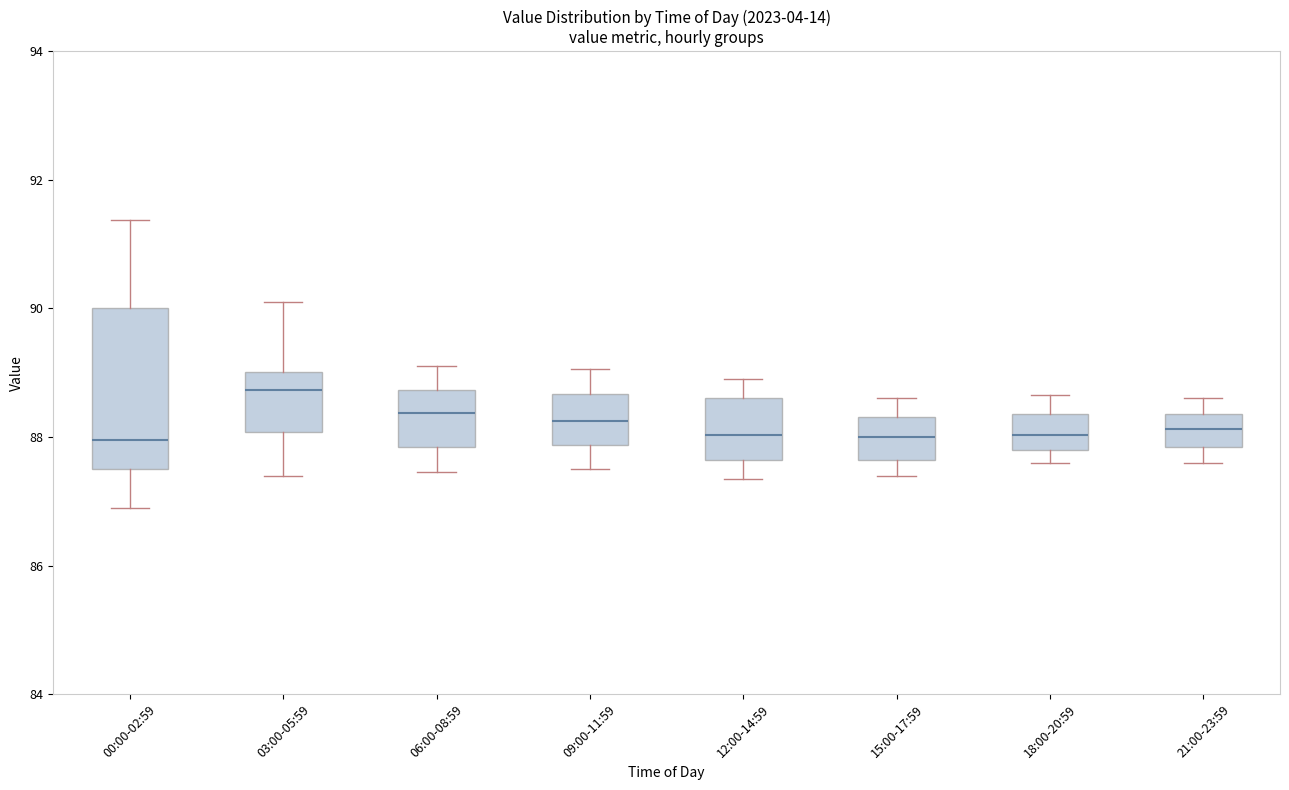

Comparing the boxes themselves (not the whiskers), which one is the tallest?

00:00-02:59